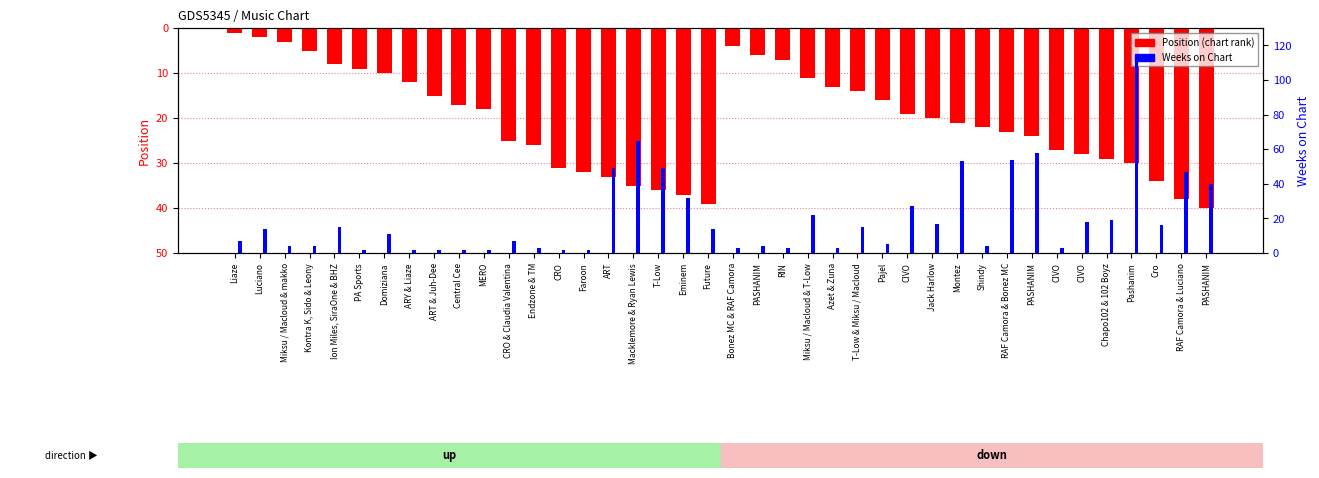

How many bars are there in total?

80